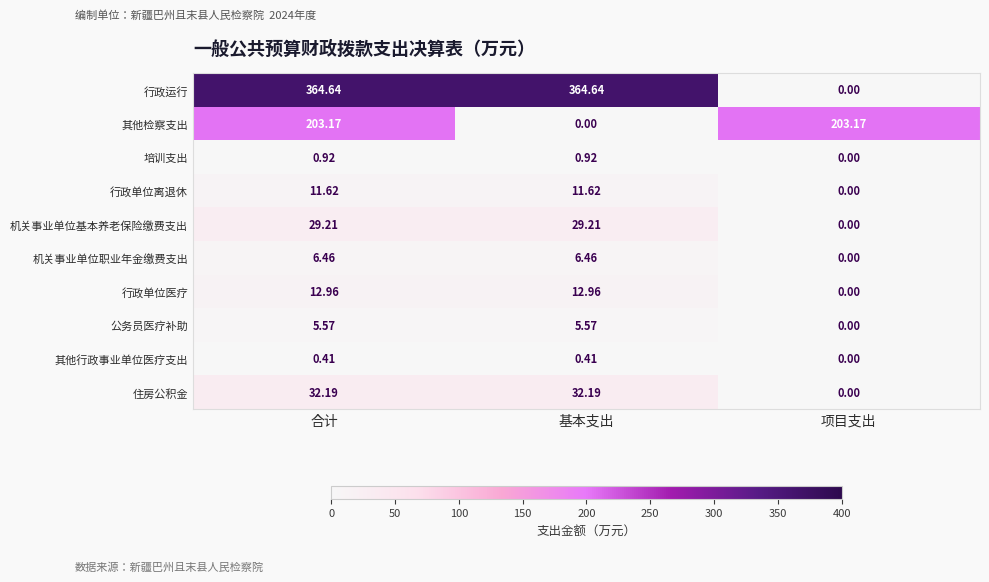

At which category is the sum across all series the highest?

合计